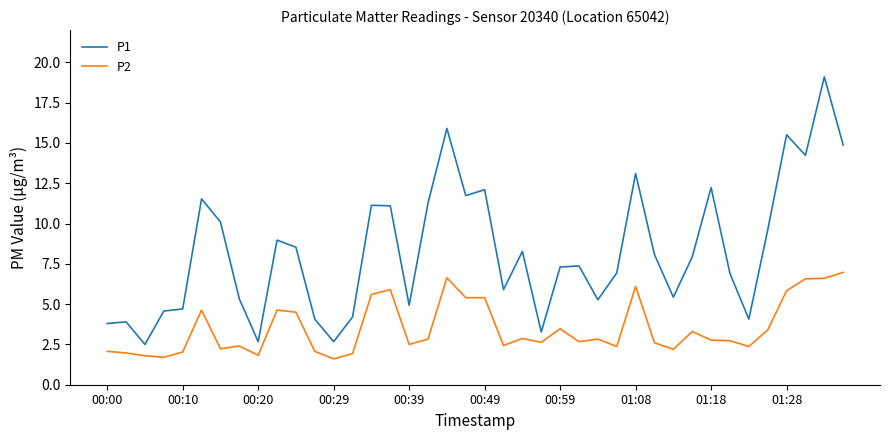

True or false: P2 and P1 cross at least once.

False